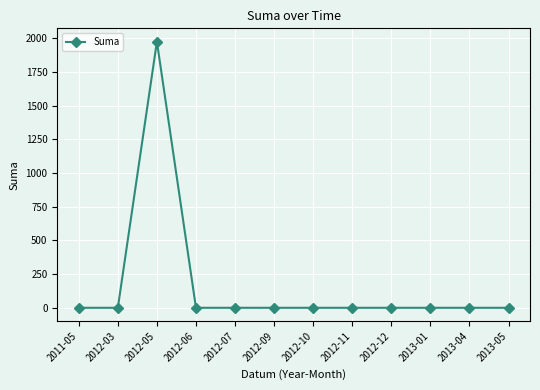

The chart shows a value of 0 at 2012-10. True or false?

True